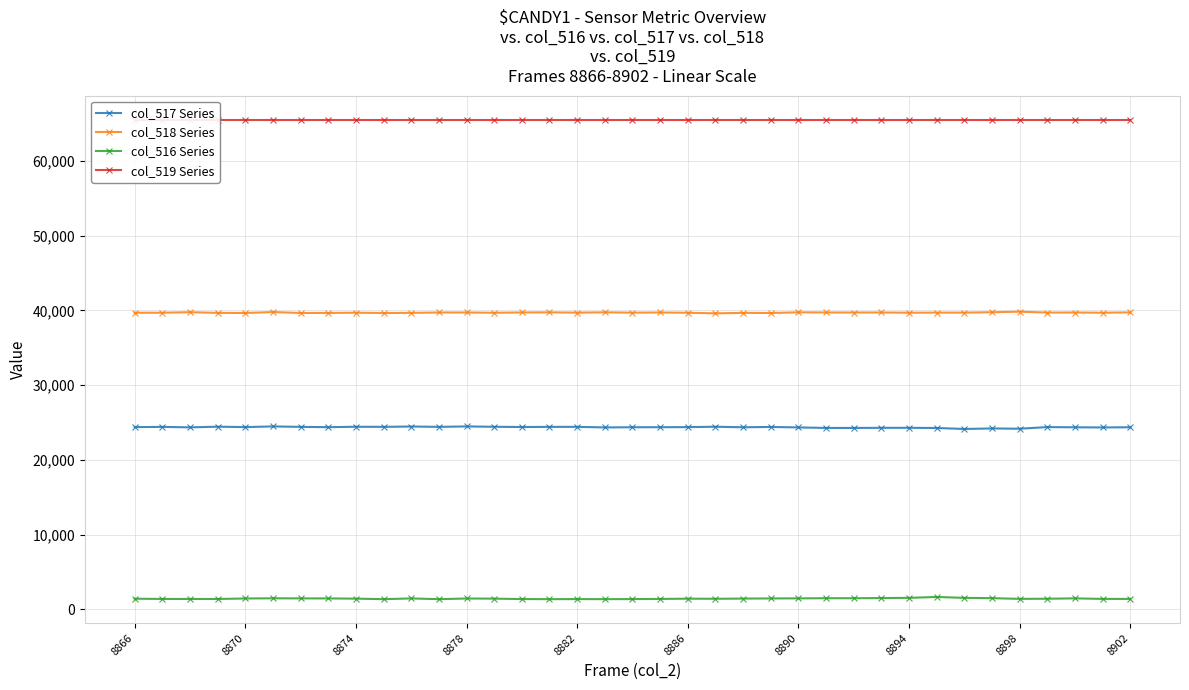

True or false: col_516 Series and col_519 Series cross at least once.

False